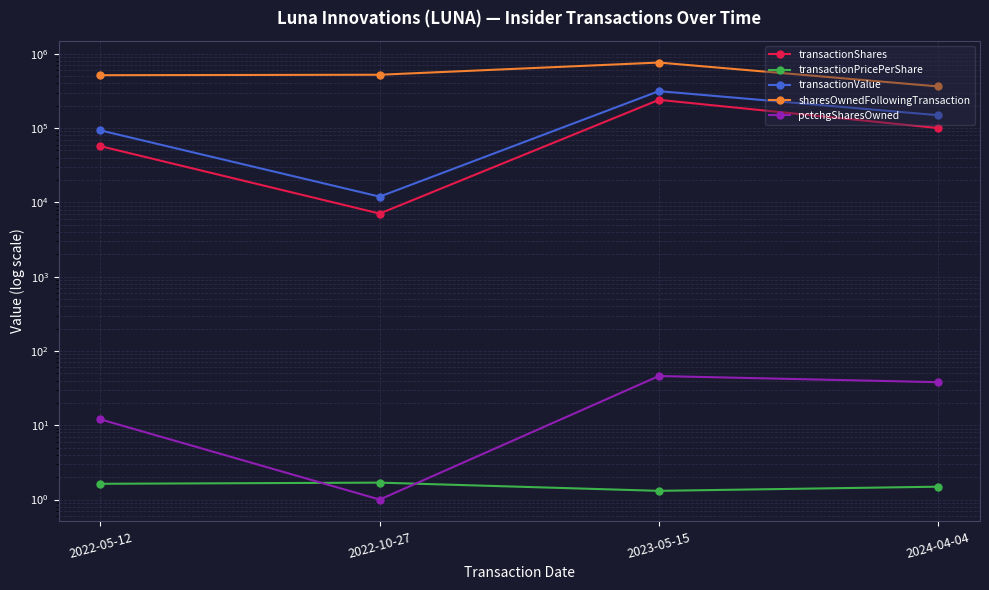

Reading left to right, transcribe all the data shown in this chart.

transactionShares: 2022-05-12=57096.0	2022-10-27=7068.0	2023-05-15=240000.0	2024-04-04=100000.0
transactionPricePerShare: 2022-05-12=1.6	2022-10-27=1.7	2023-05-15=1.3	2024-04-04=1.5
transactionValue: 2022-05-12=93066.0	2022-10-27=11945.0	2023-05-15=314400.0	2024-04-04=149000.0
sharesOwnedFollowingTransaction: 2022-05-12=515138.0	2022-10-27=522206.0	2023-05-15=762206.0	2024-04-04=363573.0
pctchgSharesOwned: 2022-05-12=12.0	2022-10-27=1.0	2023-05-15=46.0	2024-04-04=38.0